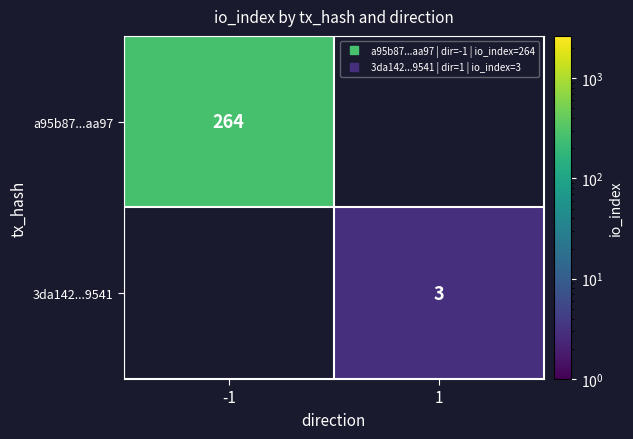

What is the greatest value displayed?

264.0